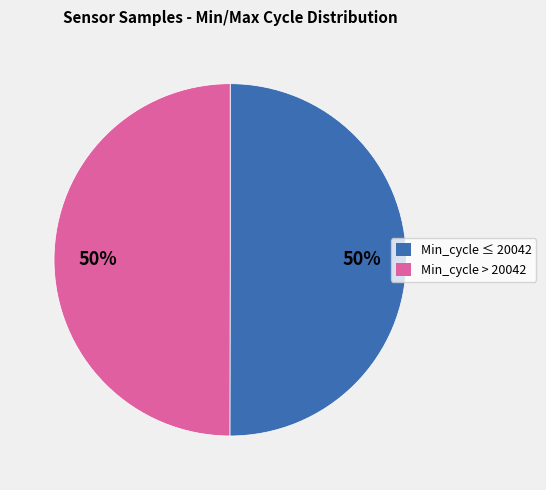

To the nearest percent, what is the average slice percentage?

50%